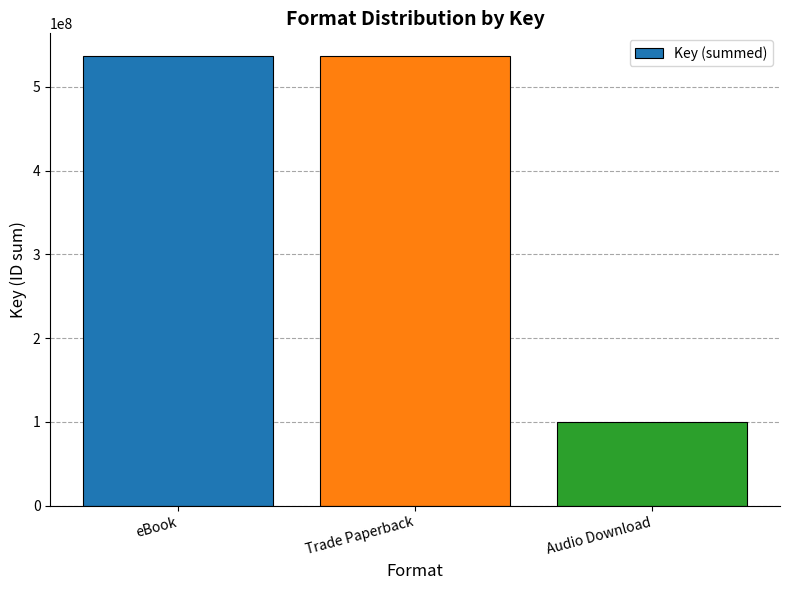

Which has a higher value, Audio Download or eBook?

eBook